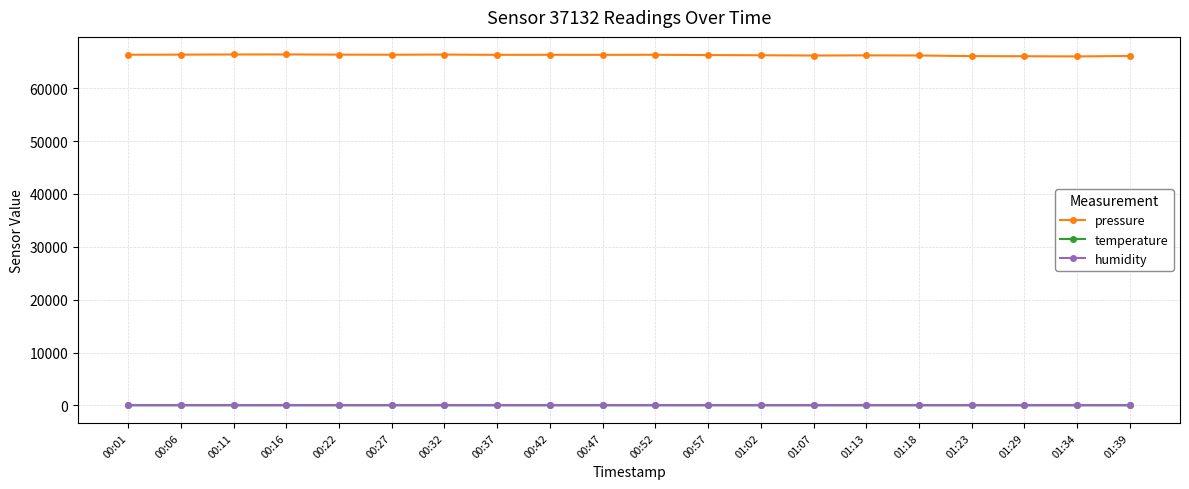

What is the total value across all series at 00:52?

66448.2